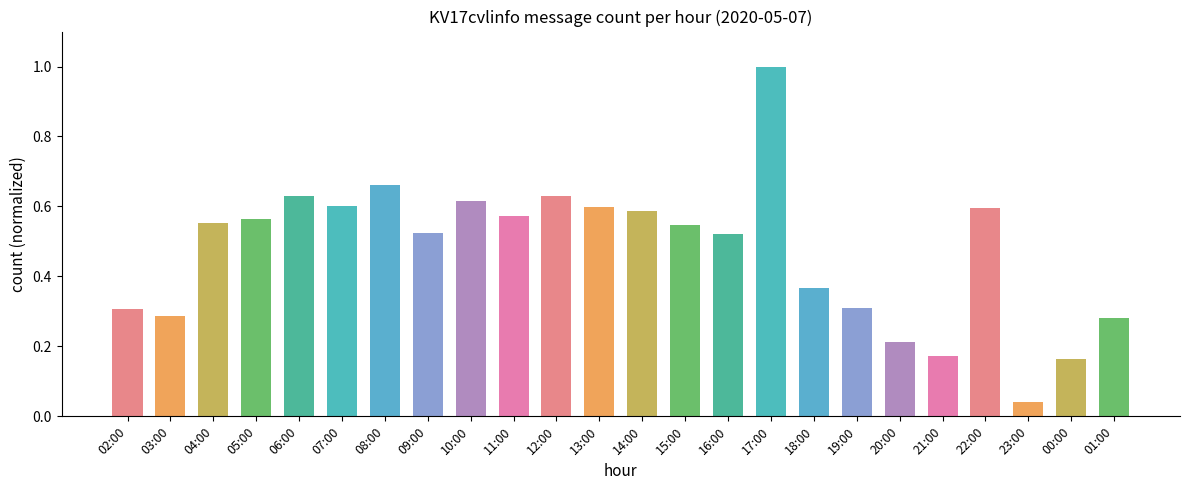

What is the sum of the values at 11:00 and 02:00?

0.9